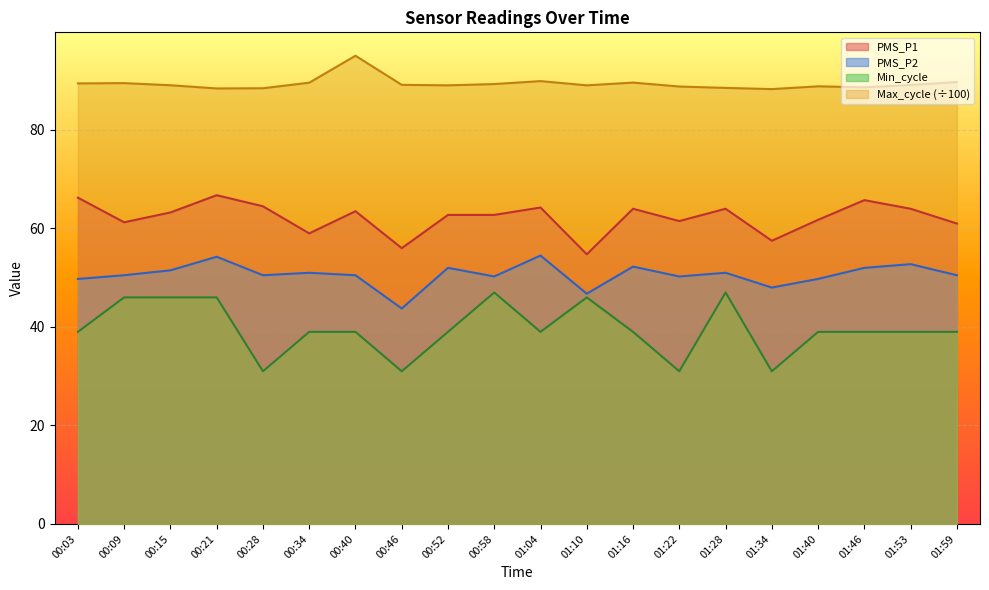

What is the highest value of the PMS_P1 series?

66.8